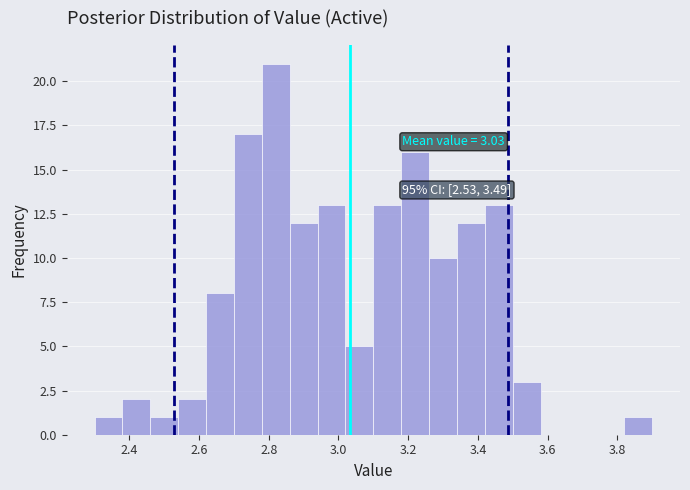

Over which range of the x-axis is the bar tallest?

2.78 to 2.86